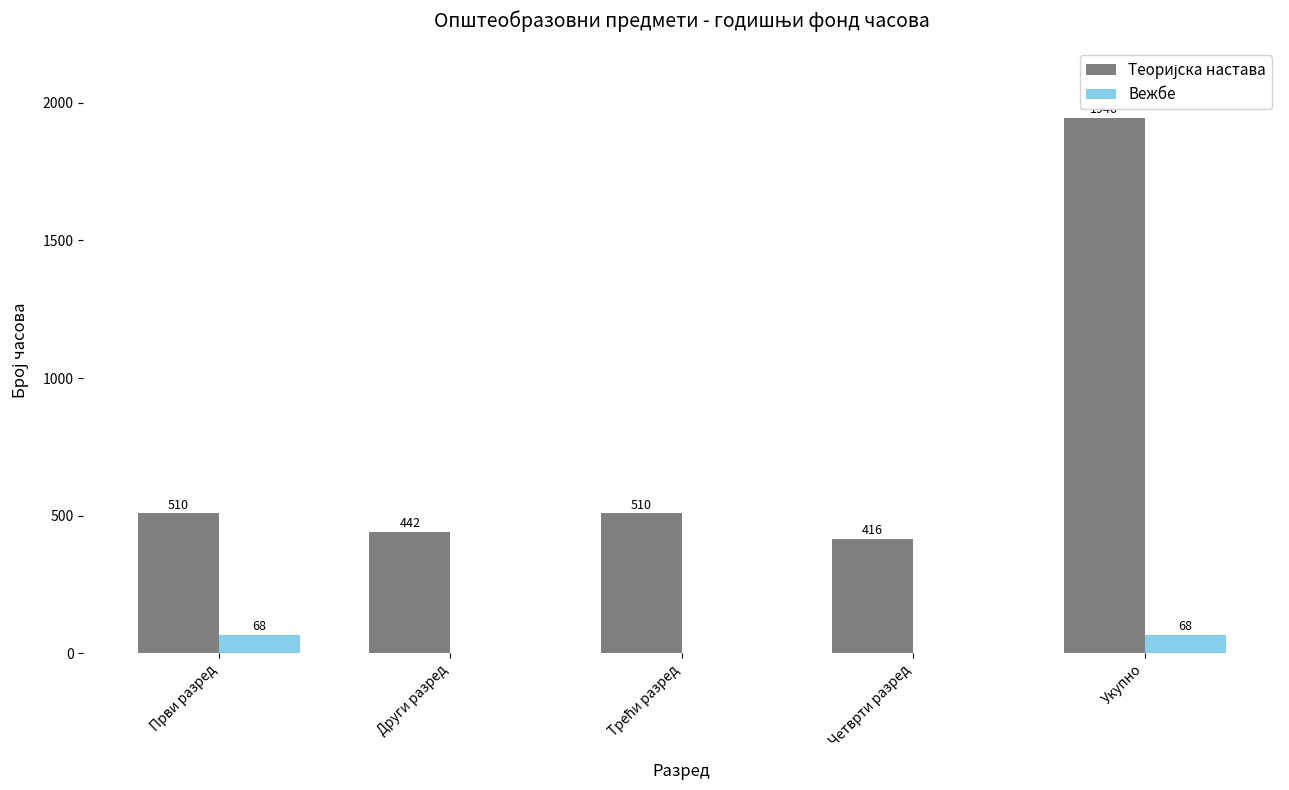

What is the sum of the Вежбе values at Први разред and Други разред?

68